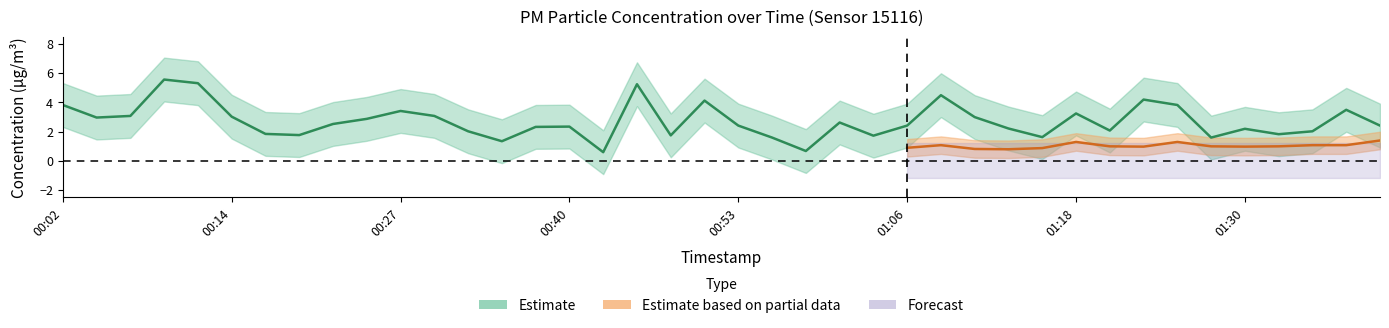

What is the change in value from 00:17 to 01:08?

+2.6